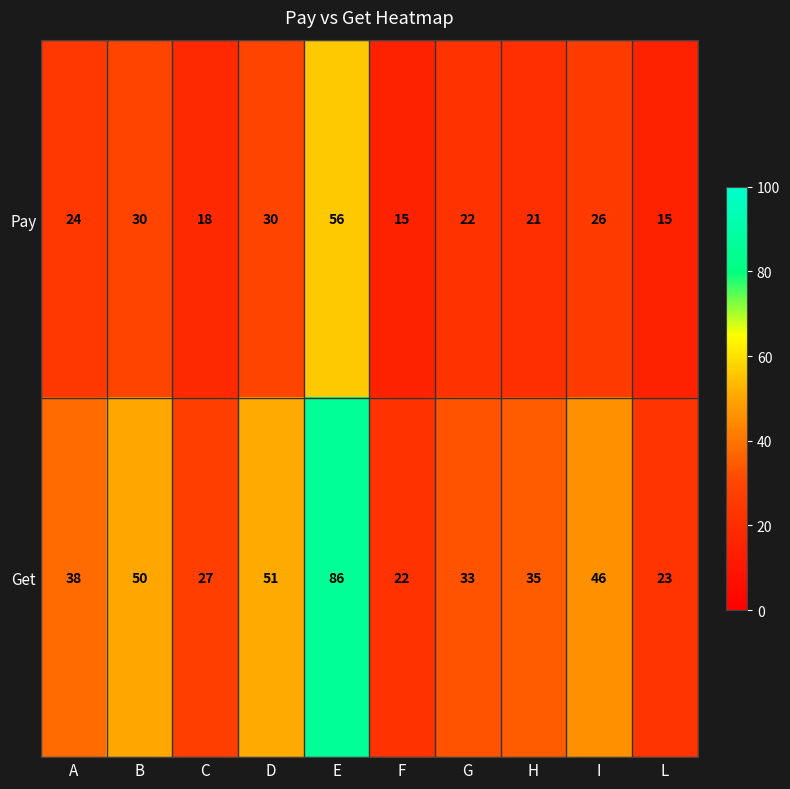

What is the difference between the highest and lowest values at F?

7